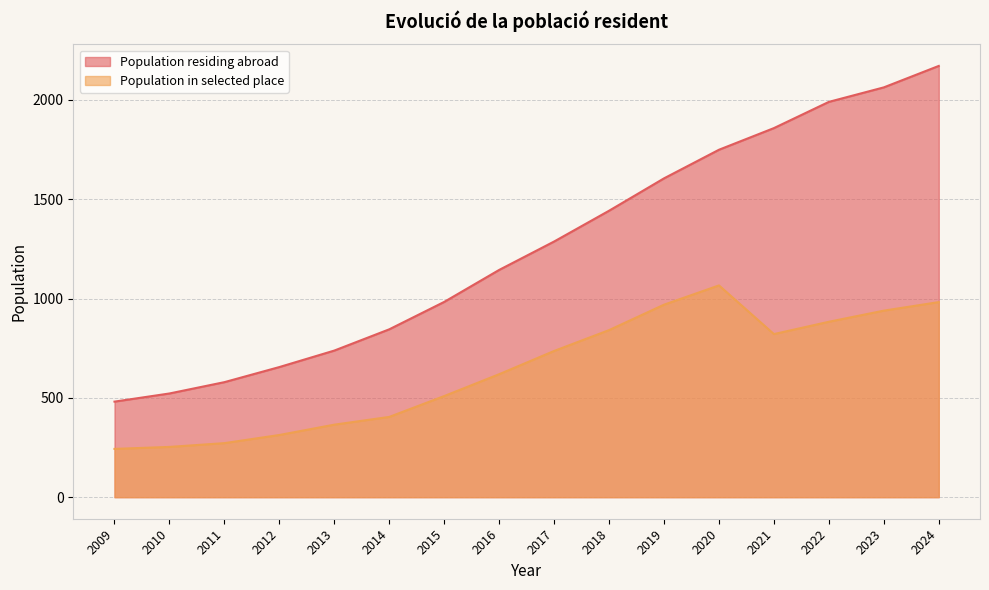

Is it true that Population residing abroad equals 738 at 2013?

True